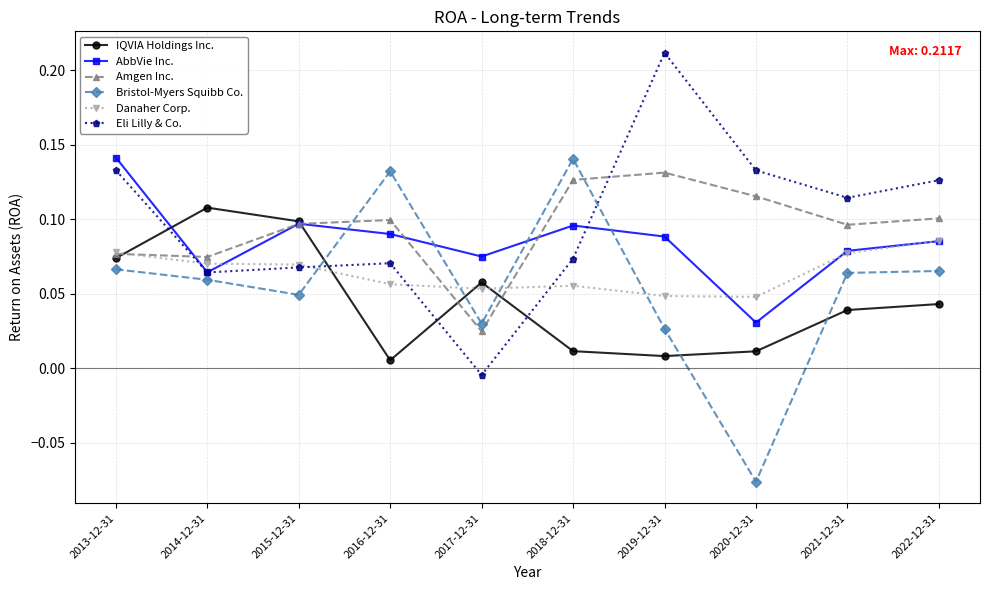

At which label does Eli Lilly & Co. first exceed 0?

2013-12-31